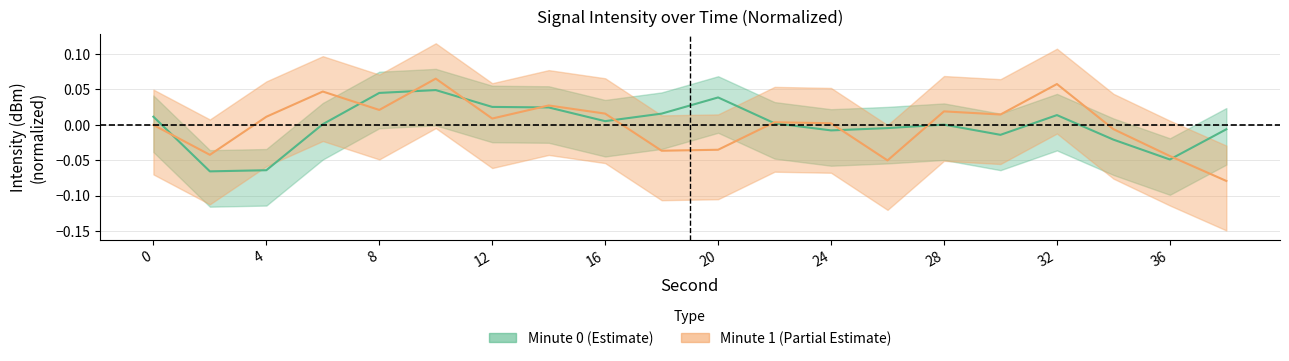

How many lines are shown in the chart?

2